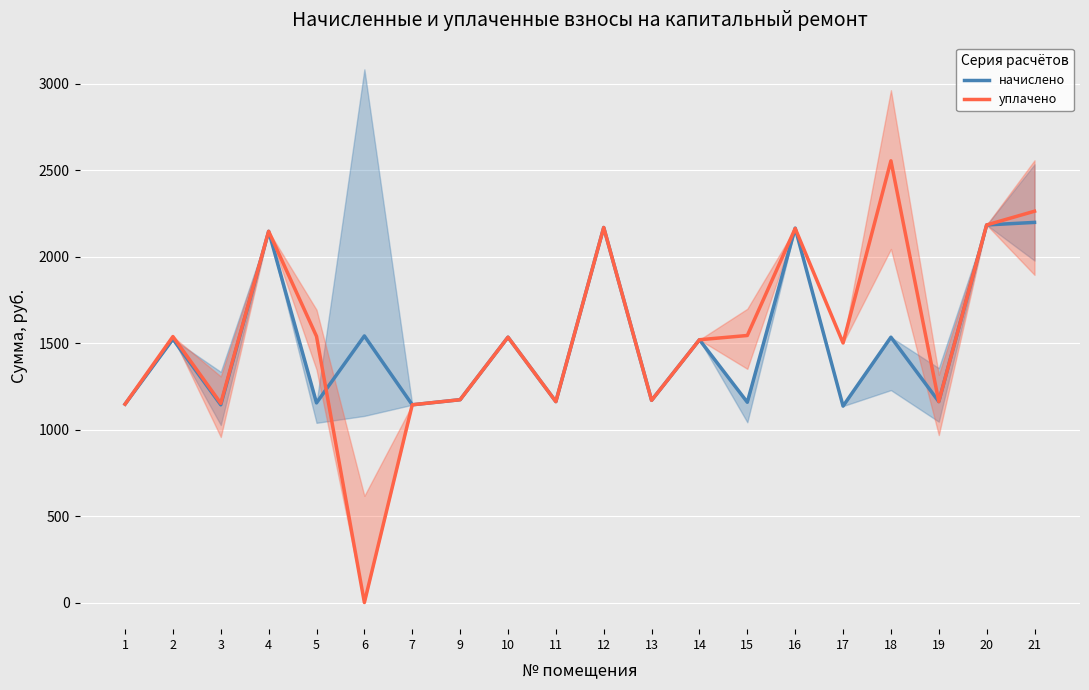

At which category does начислено reach its first local peak?

2